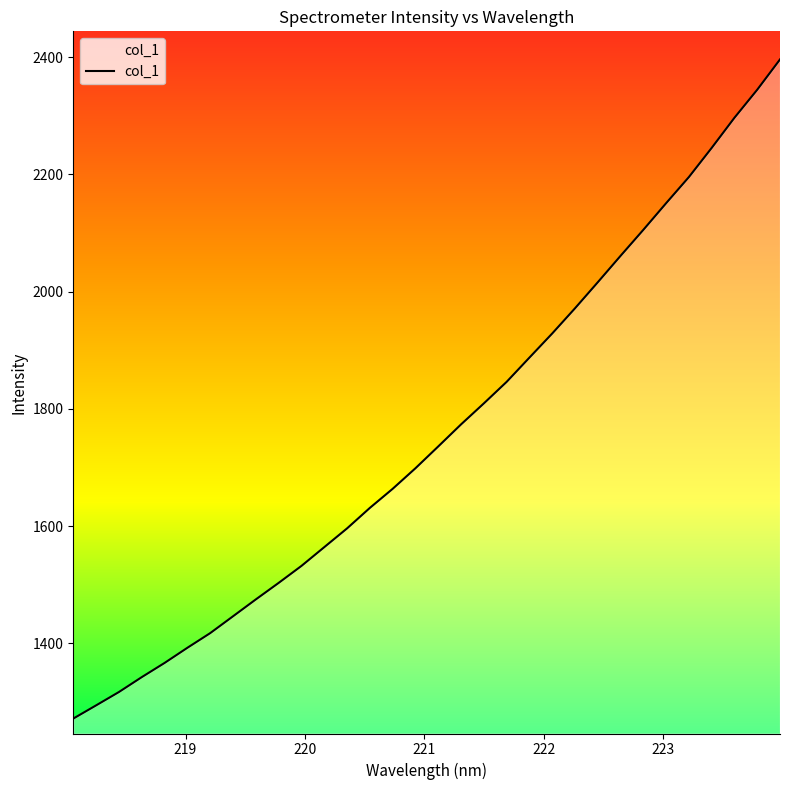

What is the smallest value displayed?

1271.9